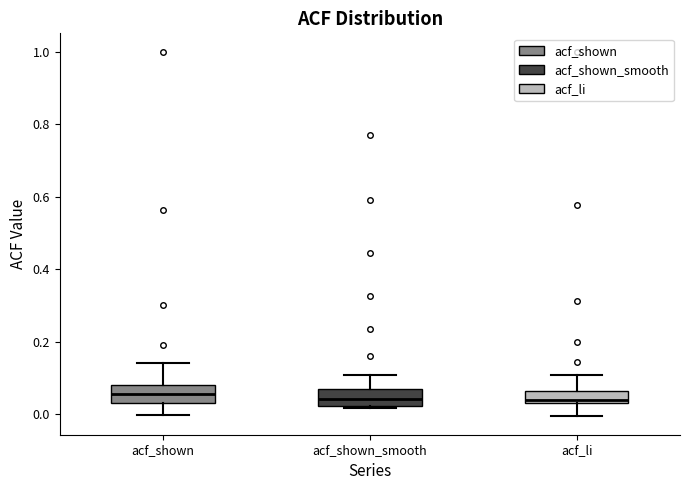

Reading left to right, read every box against the y-axis: the position of its median line, the range the box covers, and the ends of its whiskers. The values are not printed on the chart, so give them approximately, as read against the axis.

acf_shown: median 0.06, box 0.04 to 0.08, whiskers 0.00 to 0.14
acf_shown_smooth: median 0.04, box 0.02 to 0.06, whiskers 0.02 (just below the box's lower edge) to 0.10
acf_li: median 0.04 (just above the box's lower edge), box 0.04 to 0.06, whiskers 0.00 to 0.10